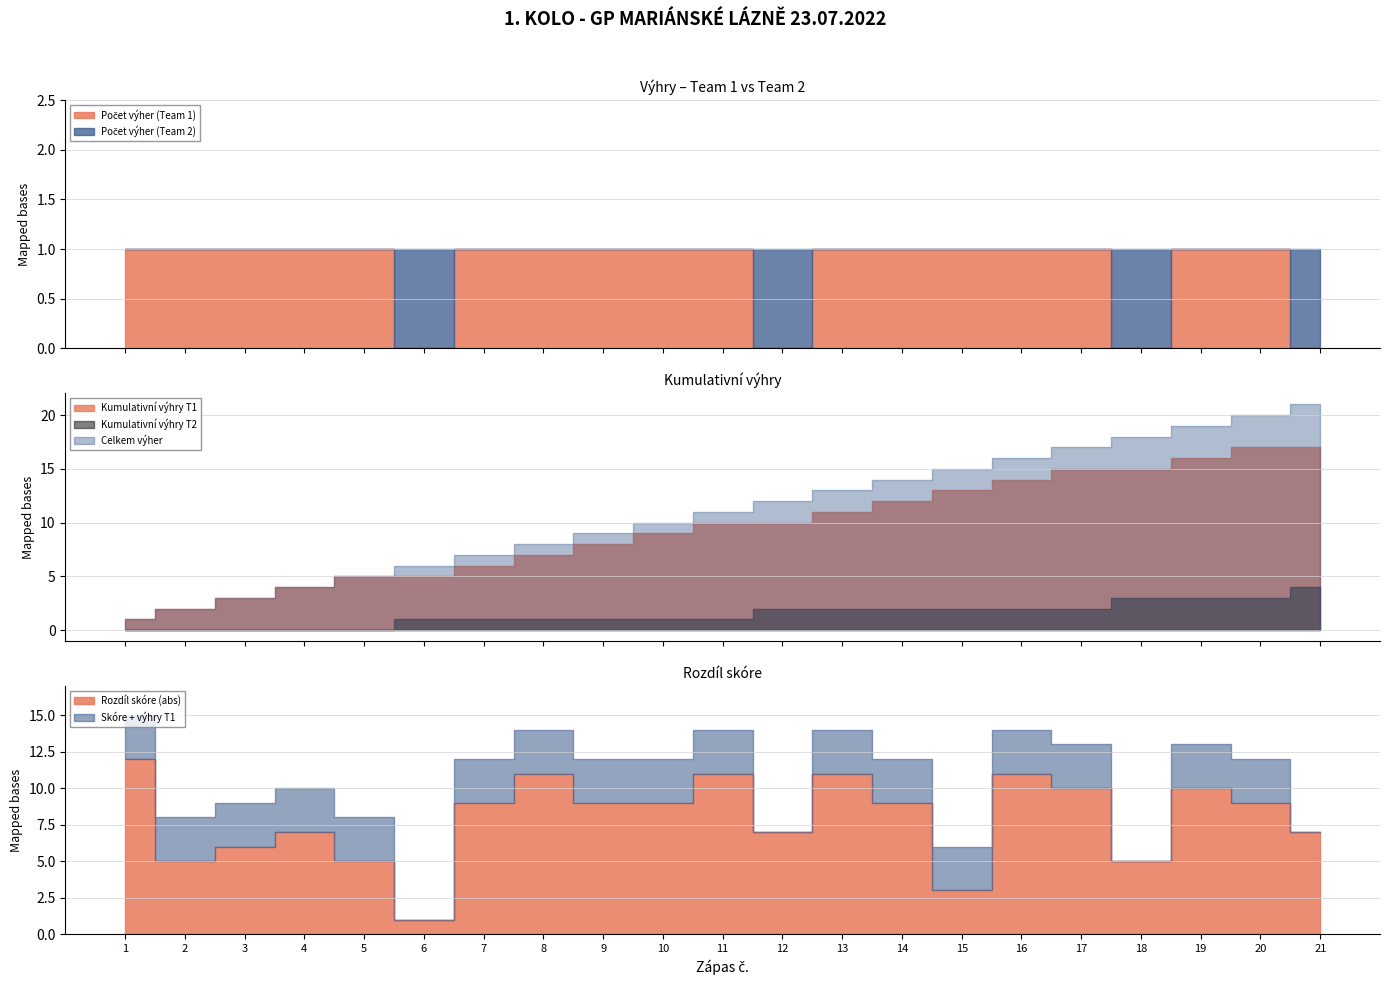

At which category does Rozdíl skóre (abs) reach its first local valley?

2